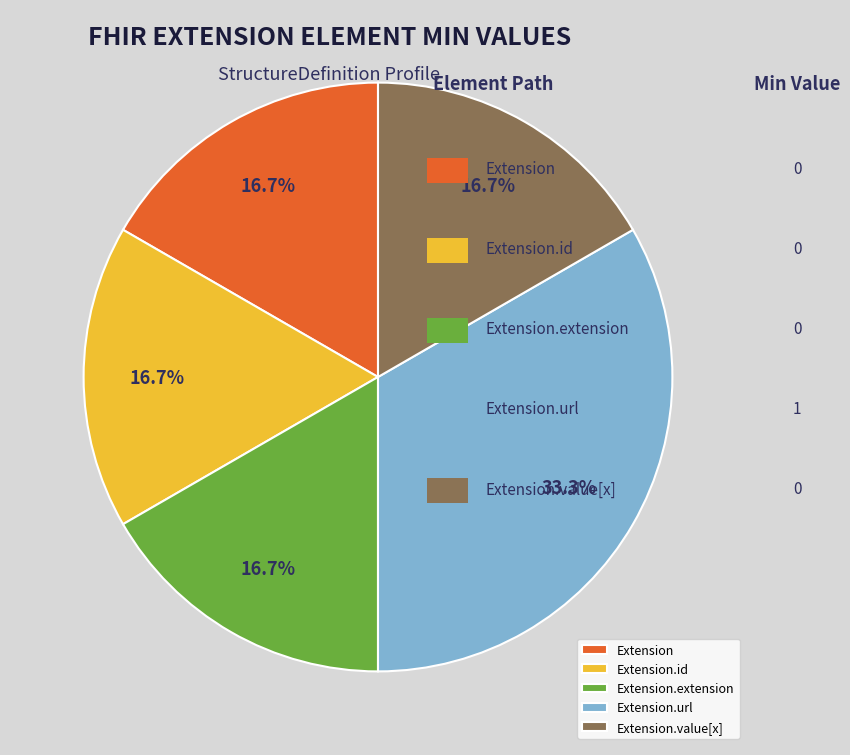

Is there any slice that represents more than half of the pie?

No